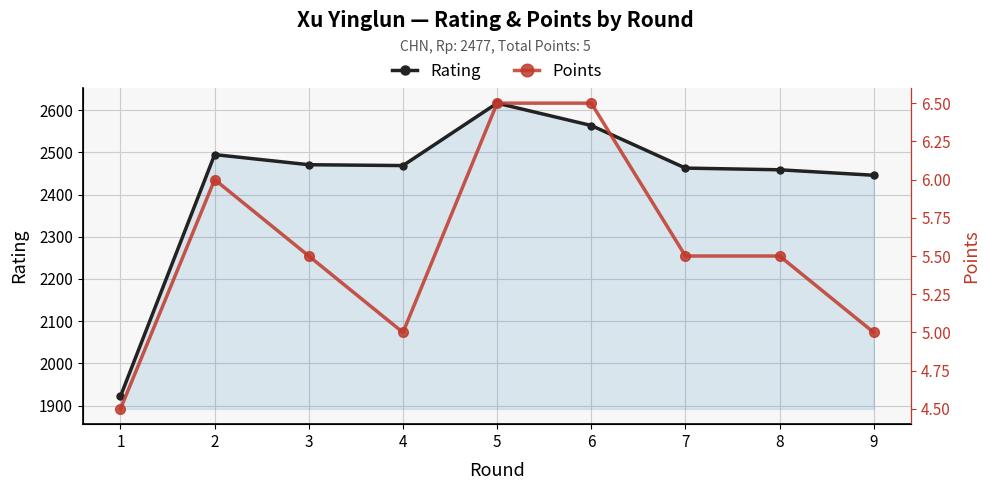

What is the difference between the maximum and minimum values in the Rating series?

695